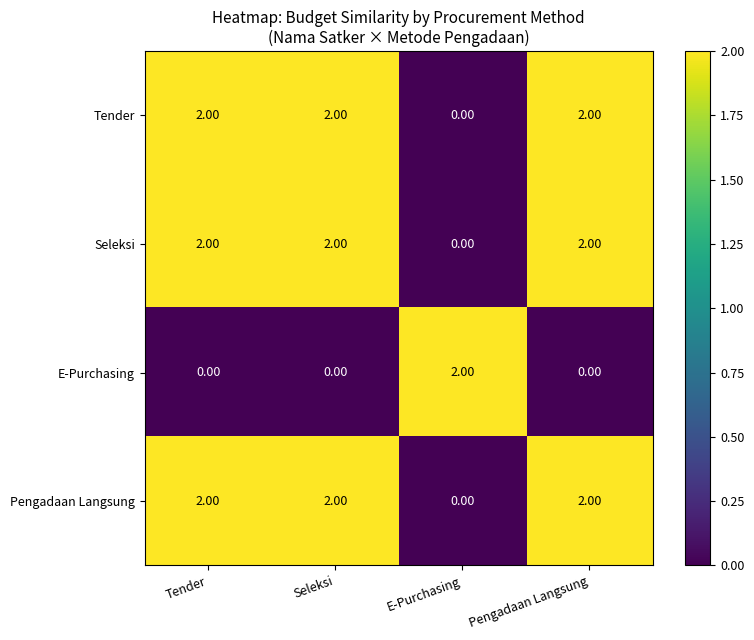

At how many categories does at least one series exceed 0?

4